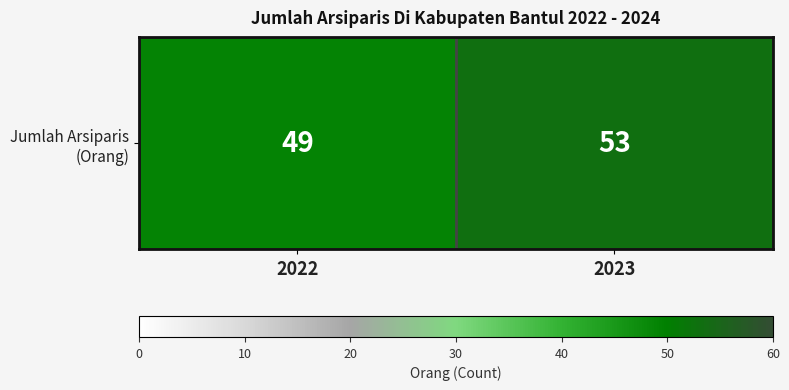

Rank the categories by value from highest to lowest.

2023, 2022